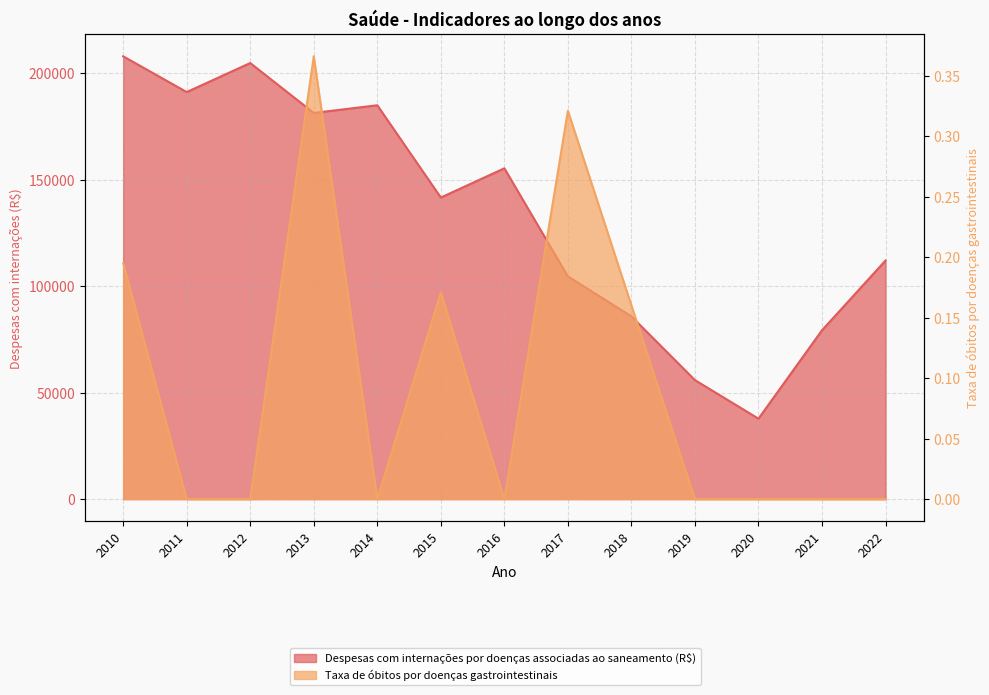

True or false: Taxa de óbitos por doenças gastrointestinais and Despesas com internações por doenças associadas ao saneamento (R$) intersect in this chart.

False